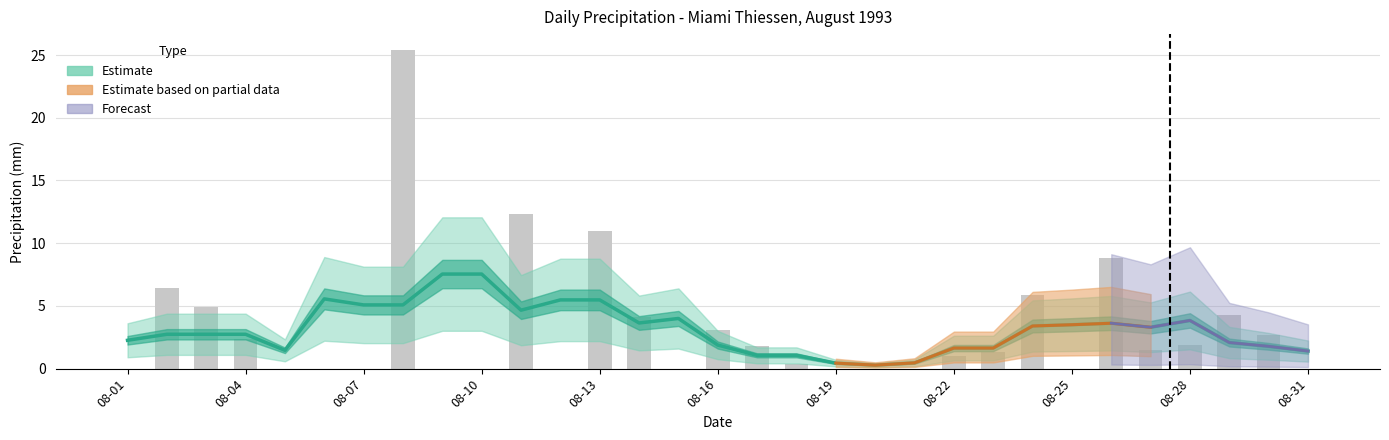

List the labels in order of value, largest first.

08-08, 08-11, 08-13, 08-26, 08-02, 08-24, 08-03, 08-29, 08-14, 08-16, 08-30, 08-04, 08-28, 08-17, 08-27, 08-23, 08-22, 08-18, 08-01, 08-05, 08-06, 08-07, 08-09, 08-10, 08-12, 08-15, 08-19, 08-20, 08-21, 08-25, 08-31